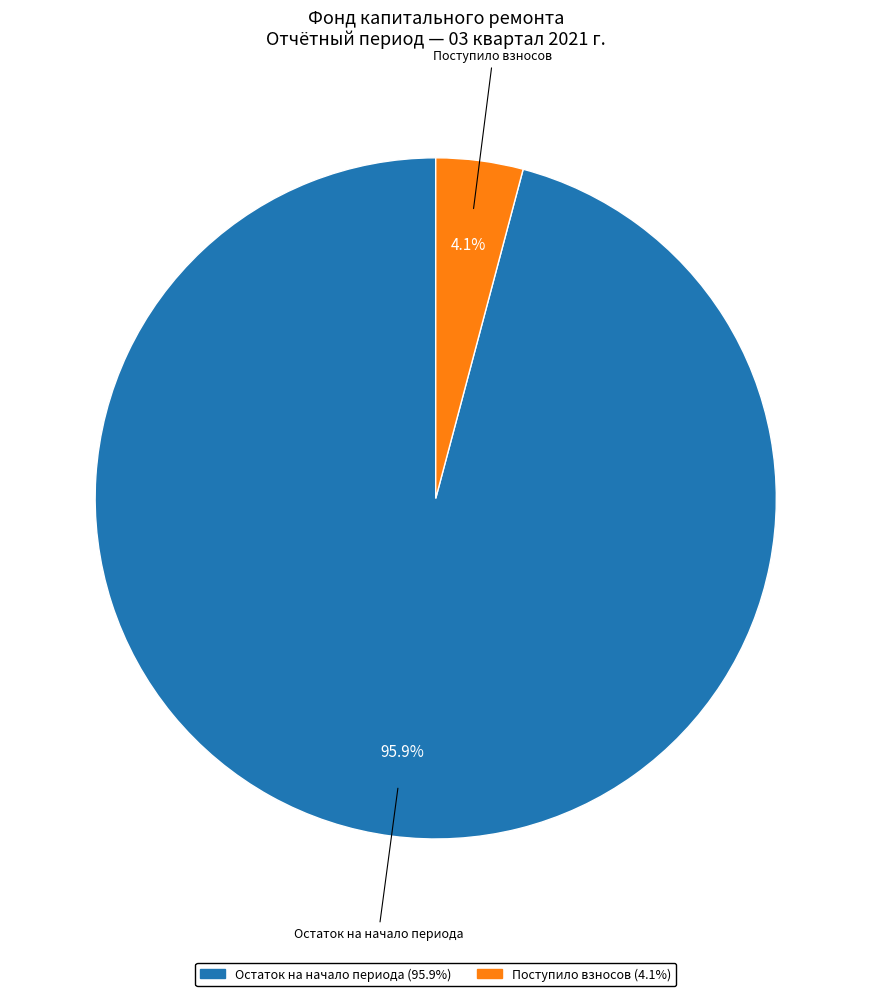

How many slices are in this pie chart?

2